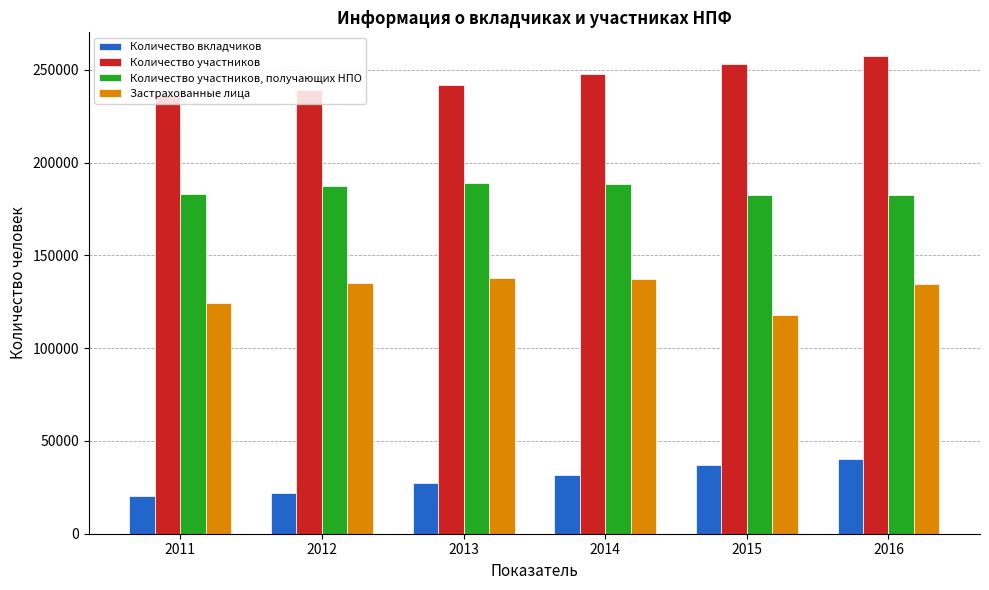

What is the difference between the maximum and minimum values in the Количество участников series?

20684